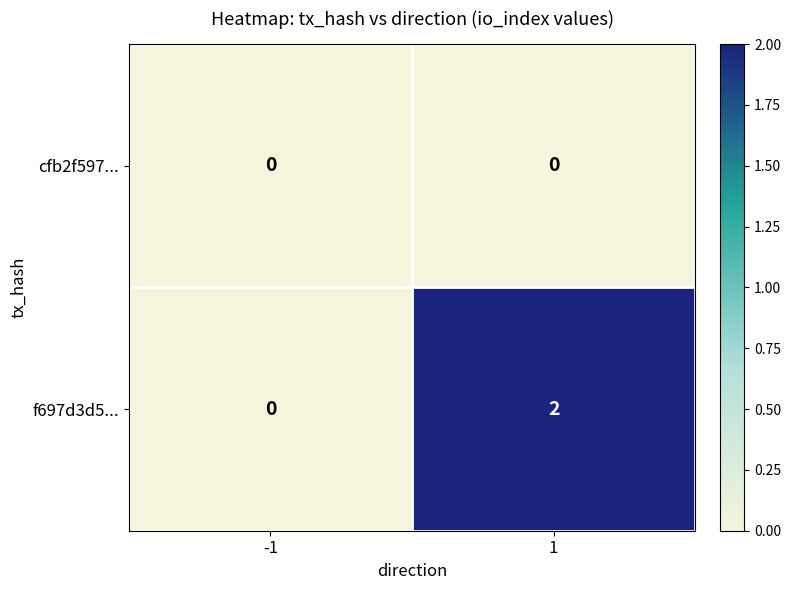

How many series are shown in this chart?

2